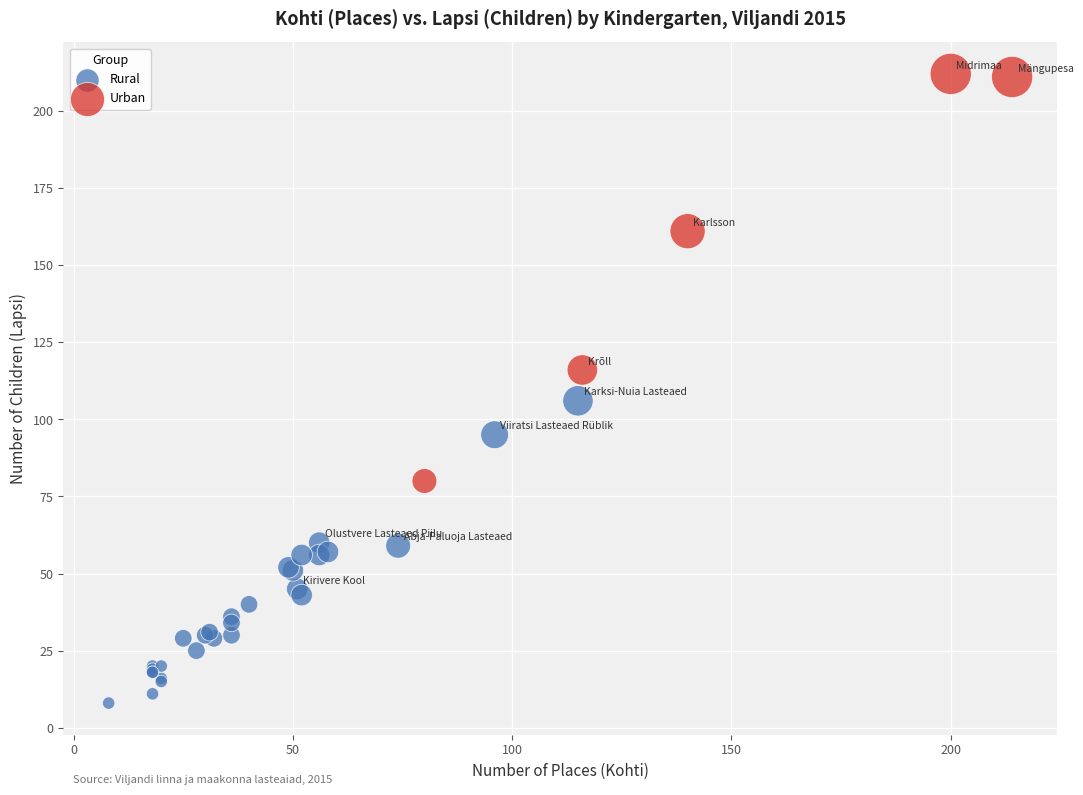

Which series has the largest Y range (max minus min)?

Urban